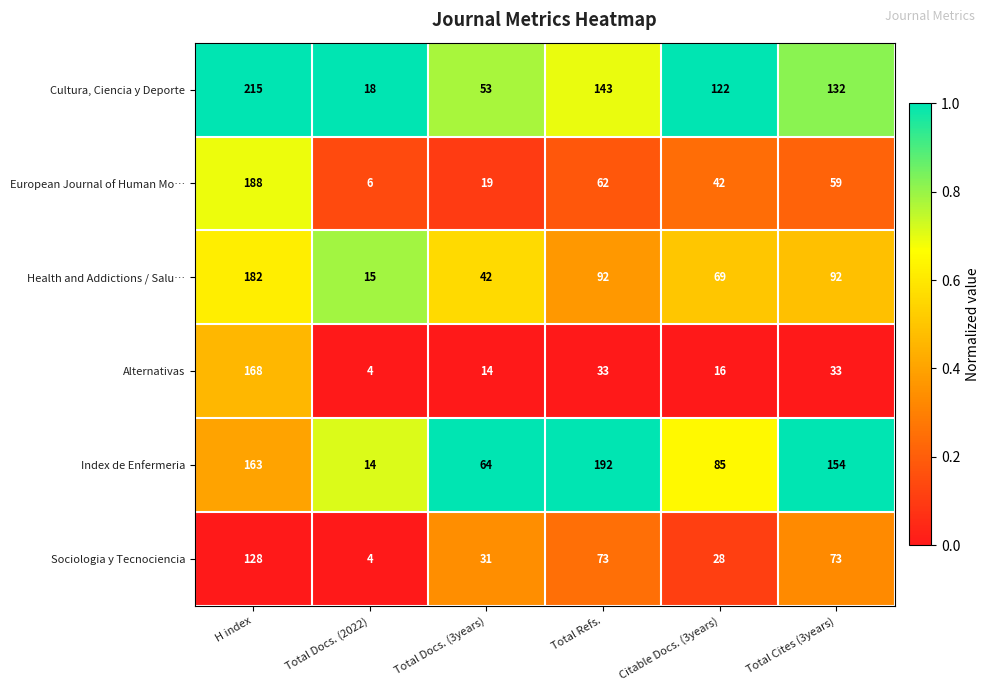

Is it true that Health and Addictions / Salu… equals 151 at Total Refs.?

False